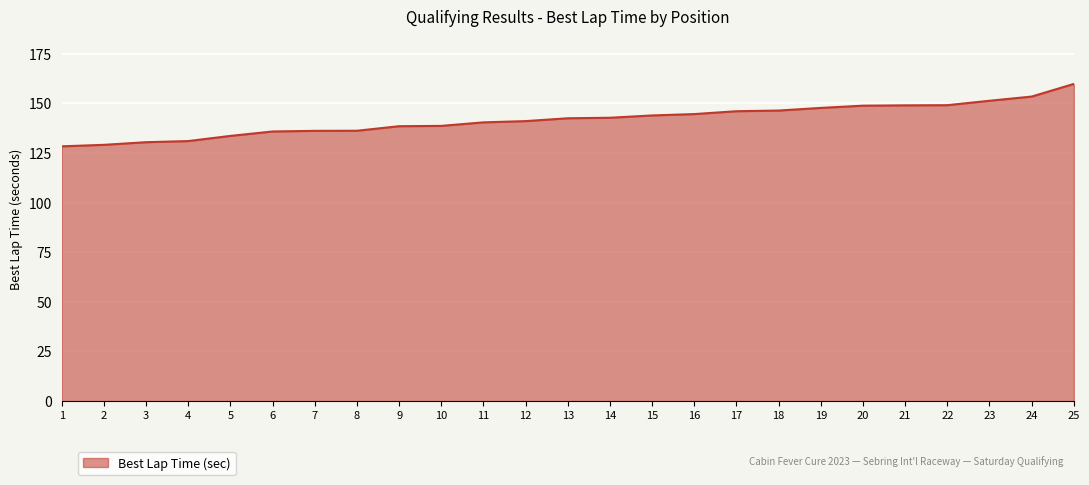

What is the smallest value displayed?

128.3